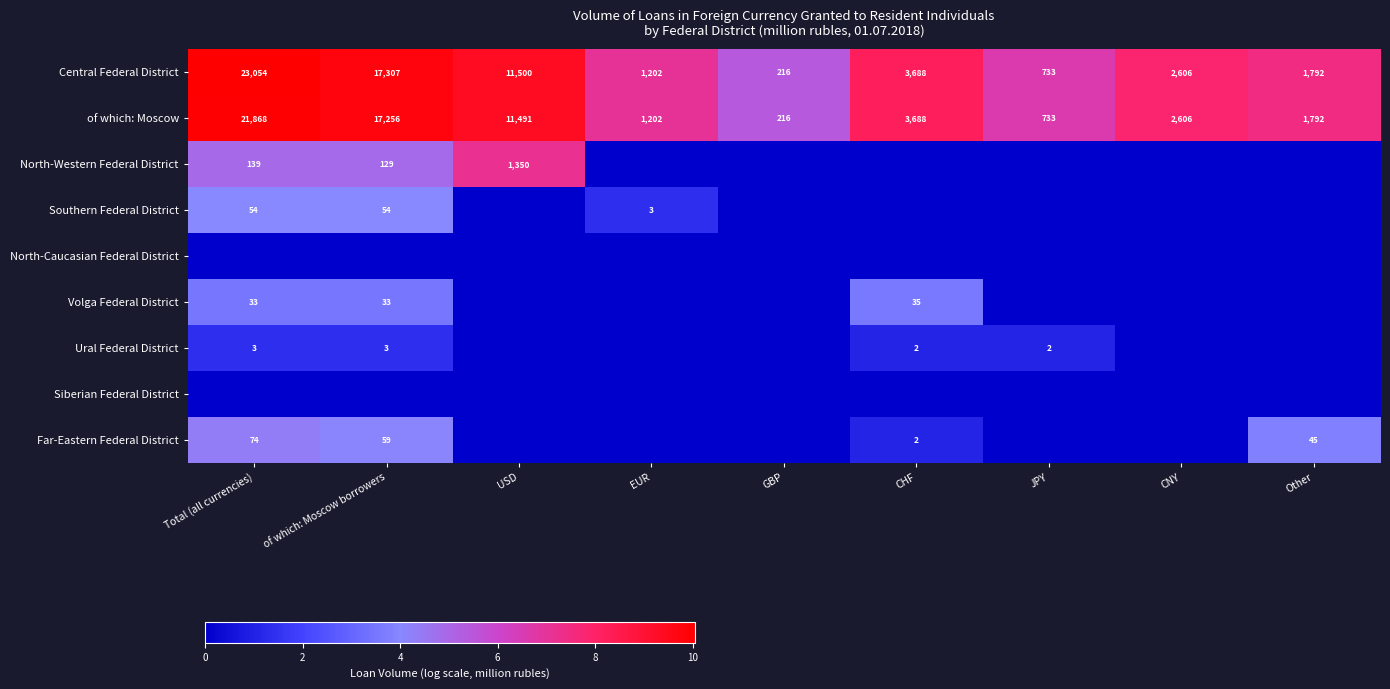

What is the difference between the maximum and minimum values in the Central Federal District series?

22838